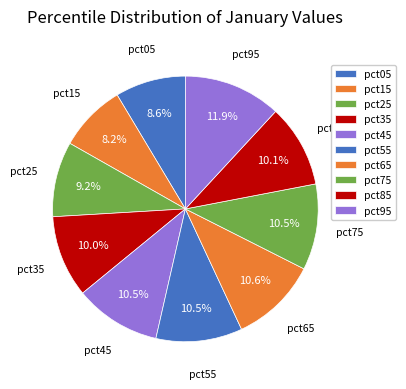

Which has a higher value, pct65 or pct35?

pct65